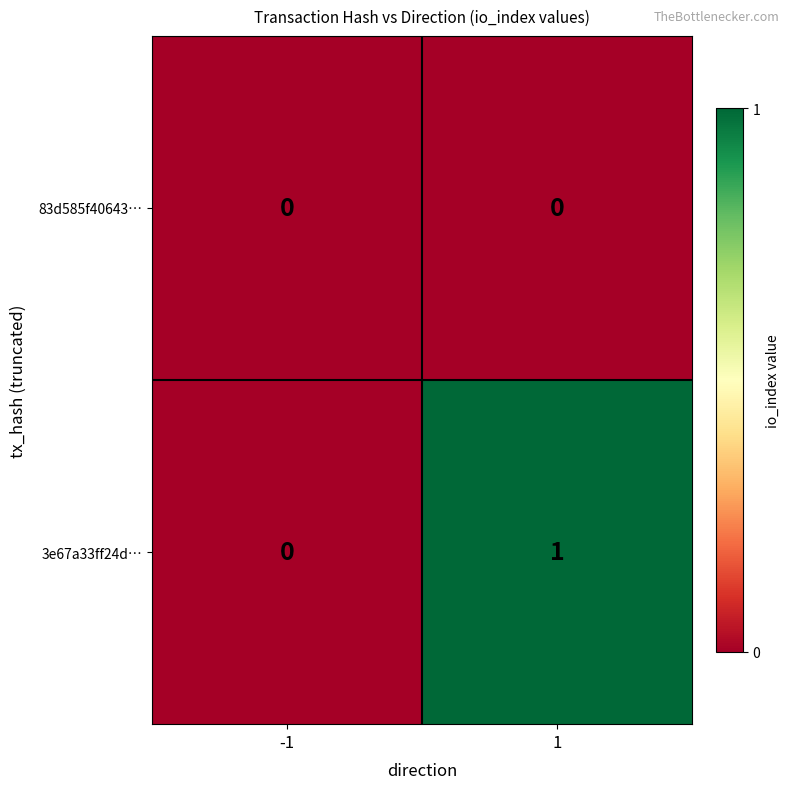

At which category is the sum across all series the highest?

1